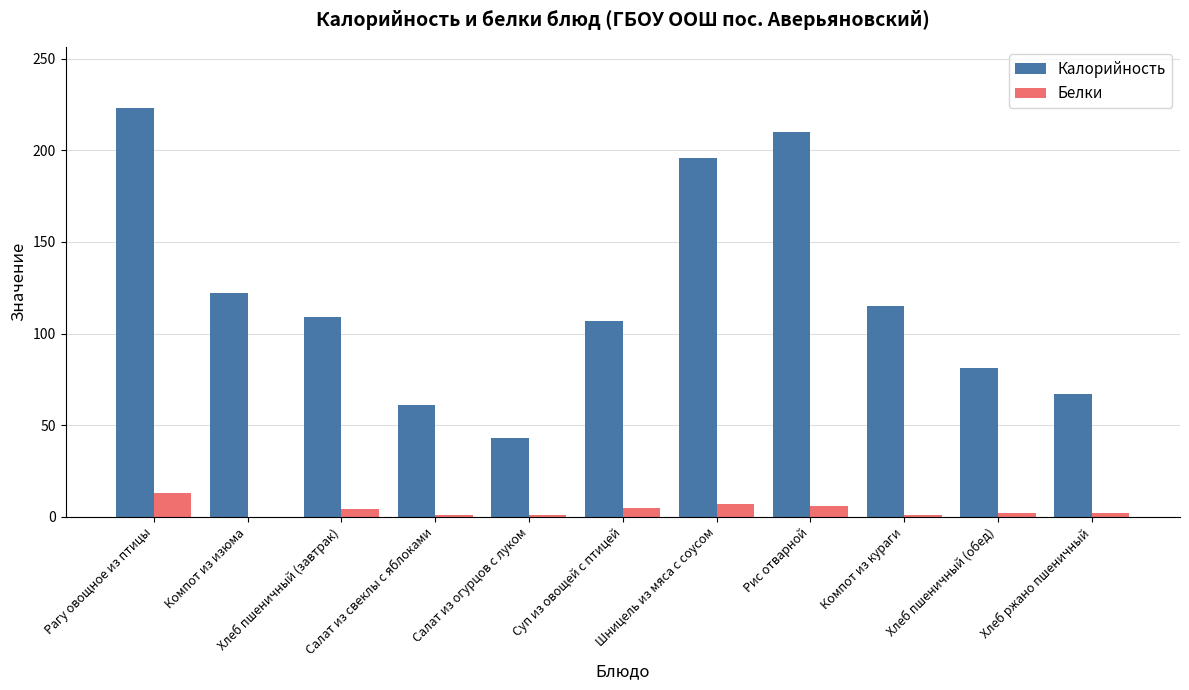

The value of Калорийность at Хлеб пшеничный (обед) is 33. True or false?

False